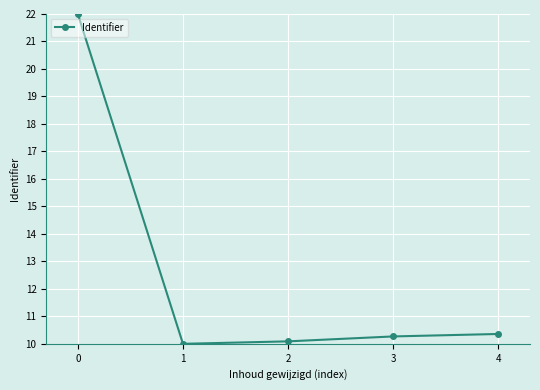

How many lines are shown in the chart?

1